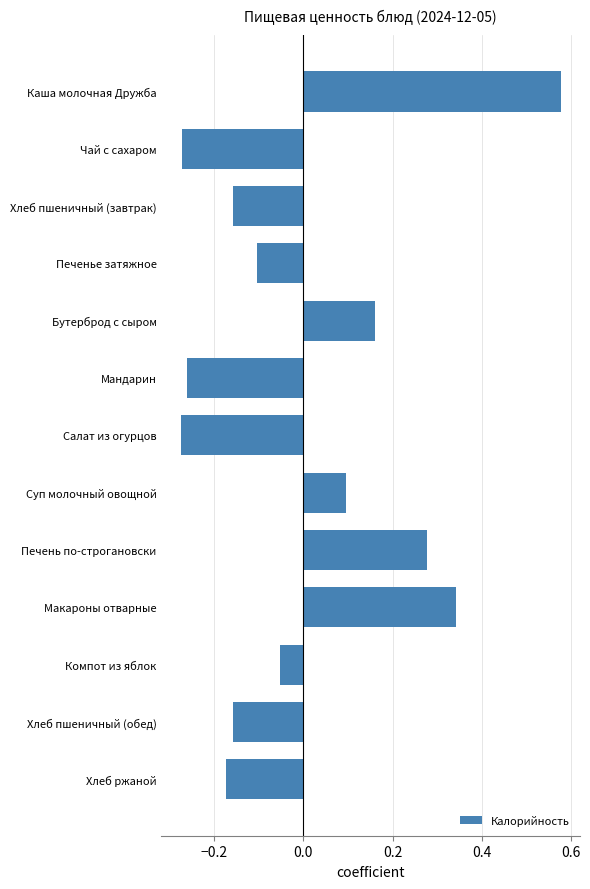

What is the difference between the maximum and minimum values?

0.9